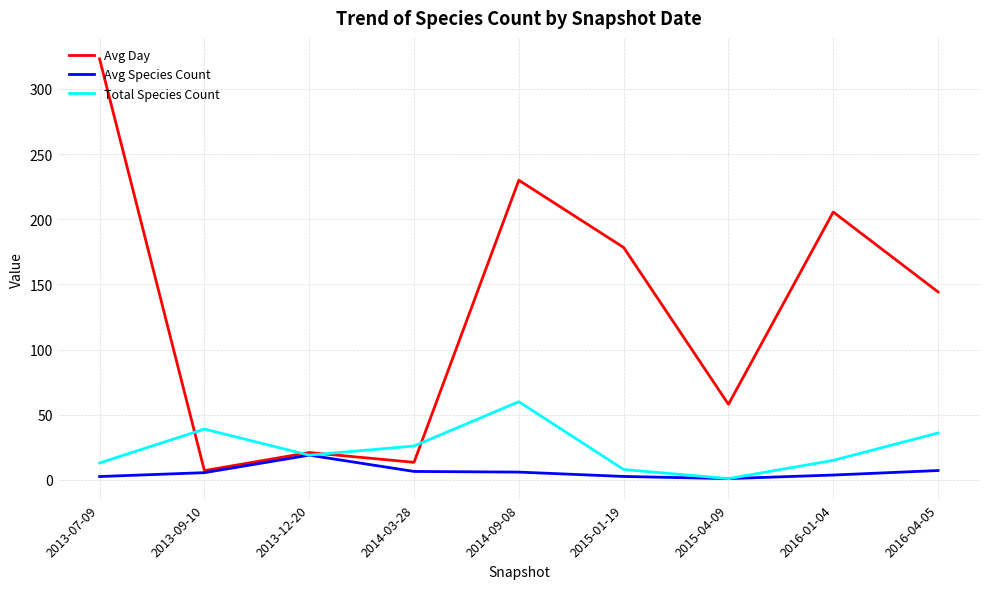

At which label does Avg Day first exceed 144?

2013-07-09